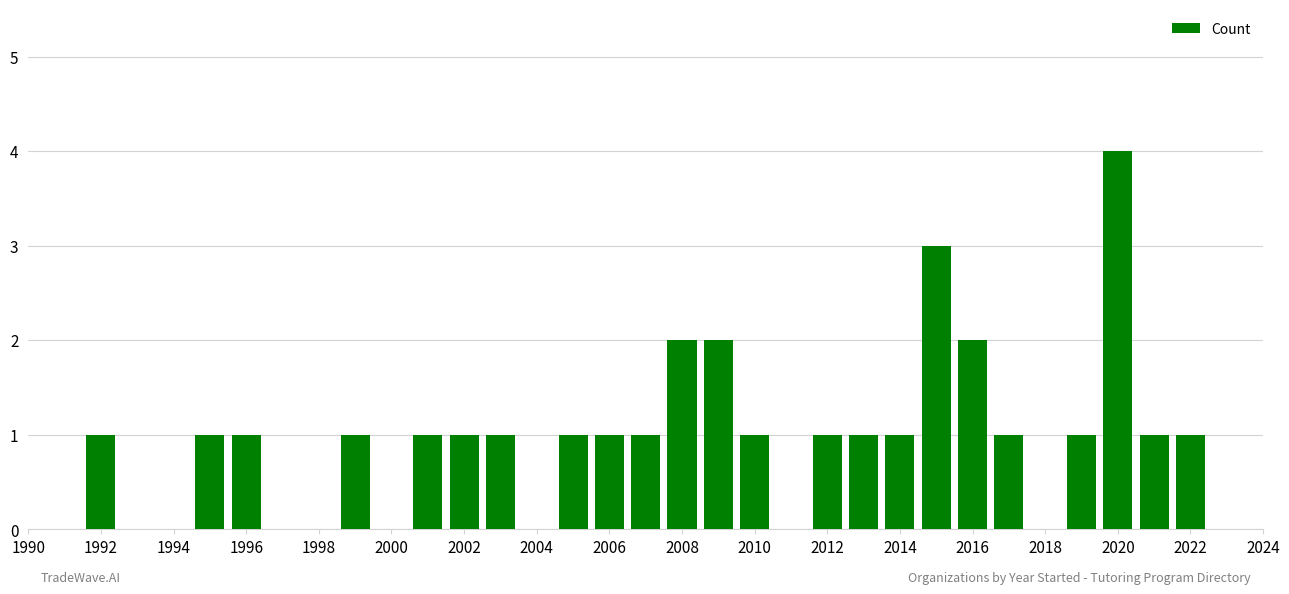

What is the maximum value shown in the chart?

4